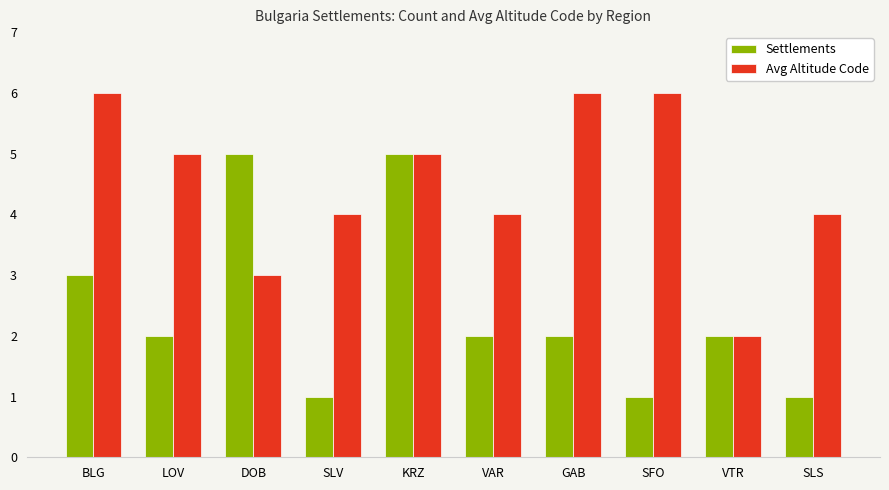

Where does the Avg Altitude Code series first go above 5?

BLG